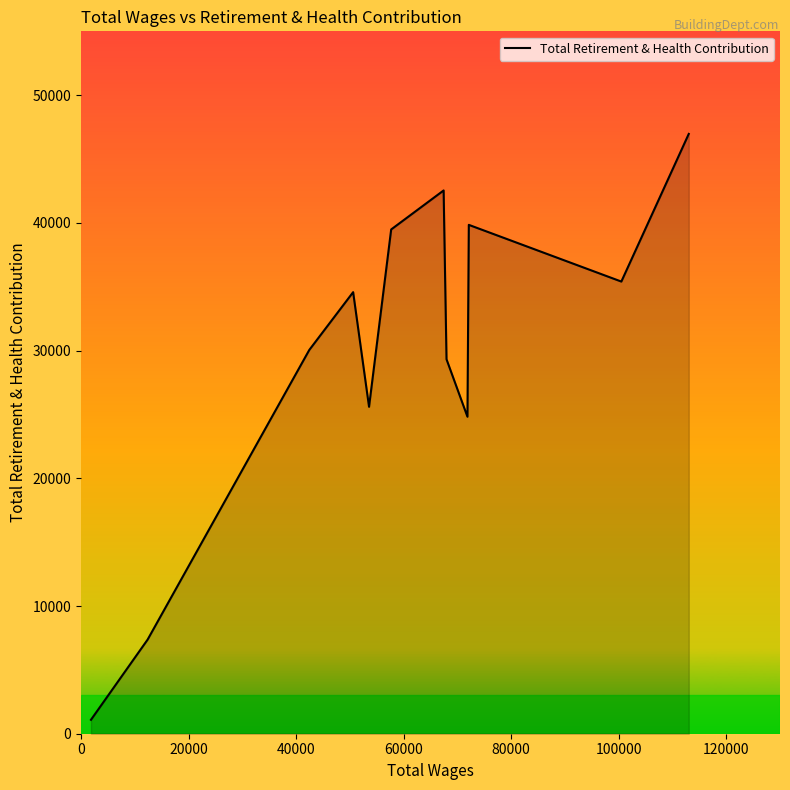

What is the greatest value displayed?

46967